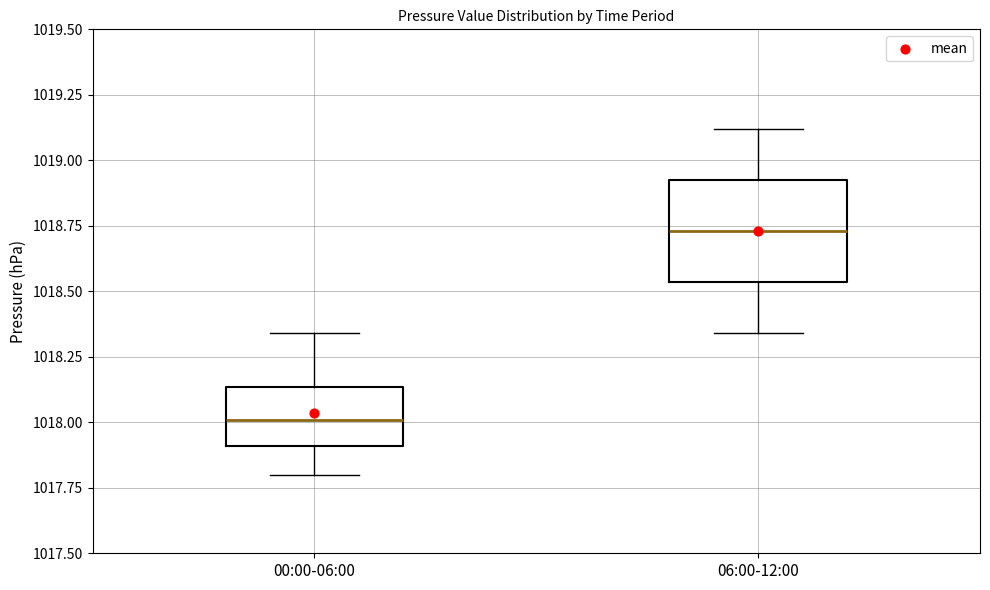

Where does the upper whisker of the box for 00:00-06:00 end on the y-axis? The values are not printed on the chart, so give them approximately, as read against the axis.

1018.35